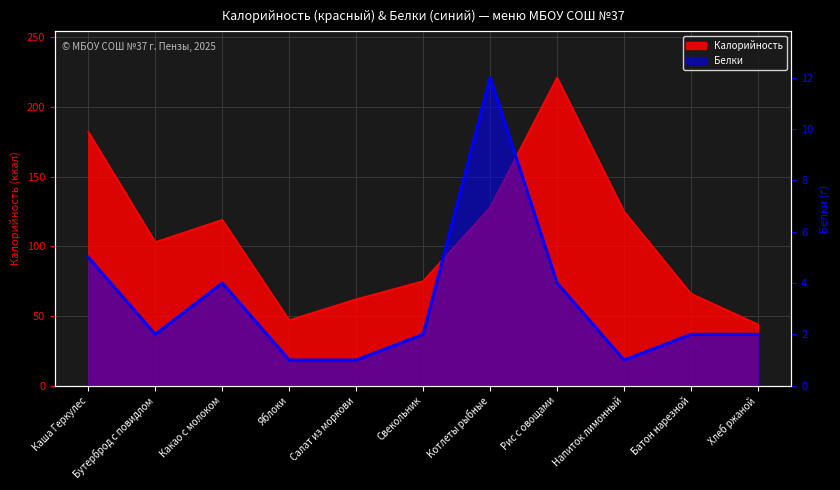

At which label does Калорийность reach its peak?

Рис с овощами